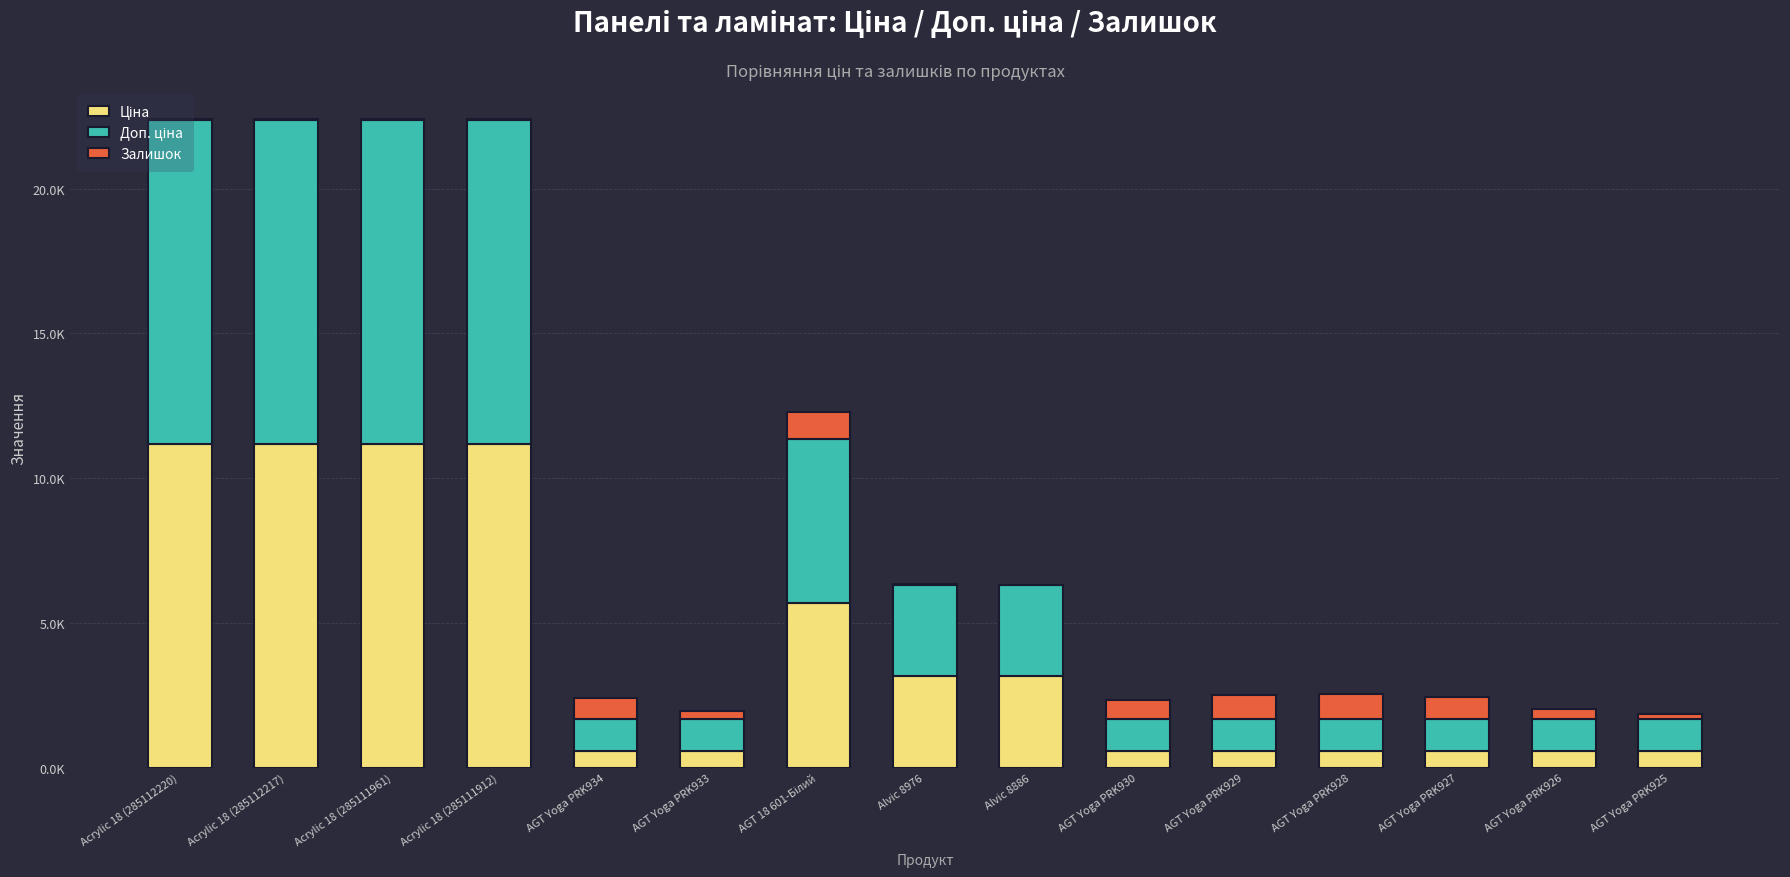

Are the bars grouped side by side (vs. stacked)?

No